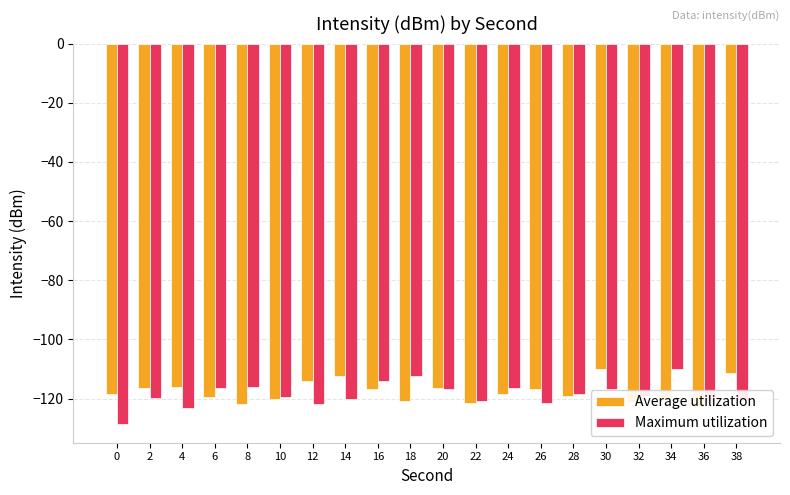

At which category is the sum across all series the highest?

30